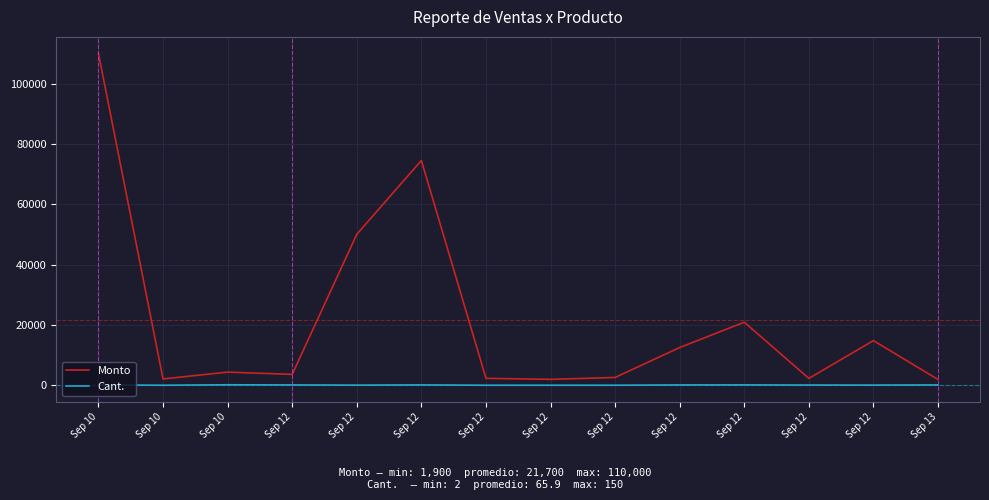

True or false: Monto and Cant. cross at least once.

False